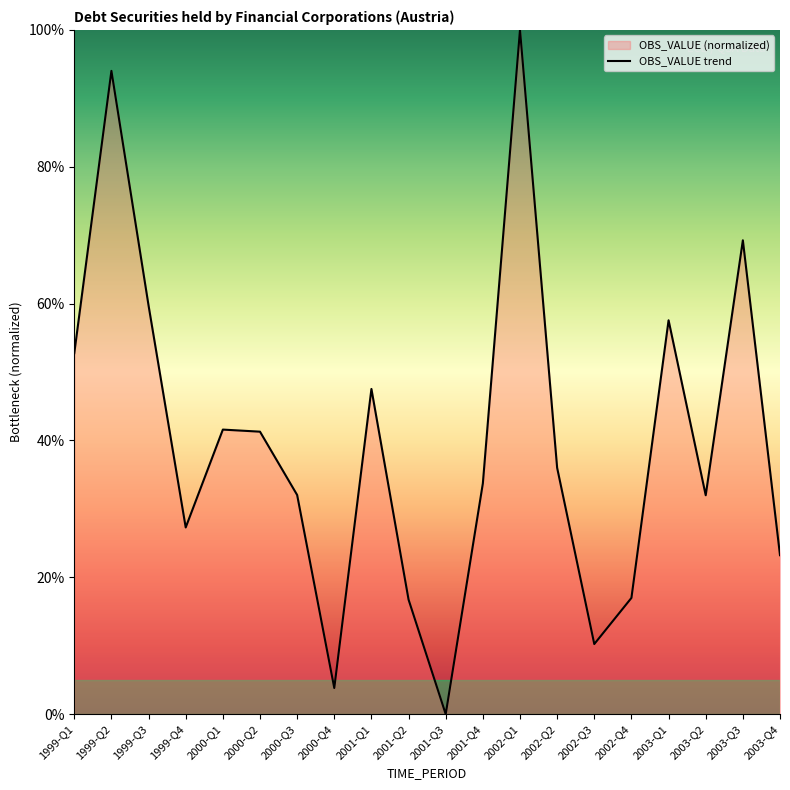

The chart shows a value of 9.7 at 2001-Q4. True or false?

False